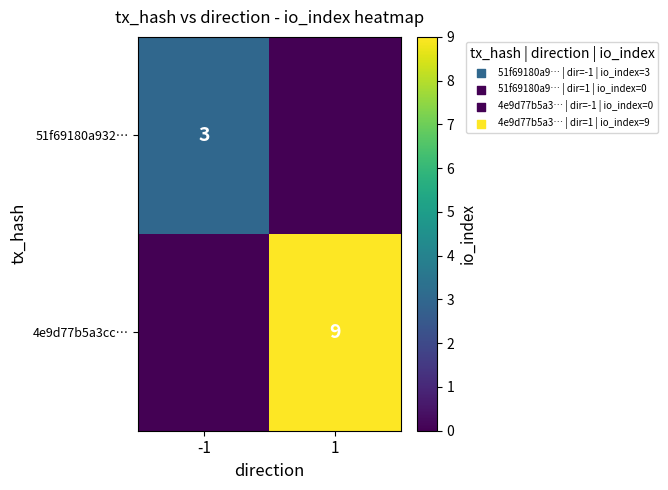

Which has a higher value, -1 or 1?

-1